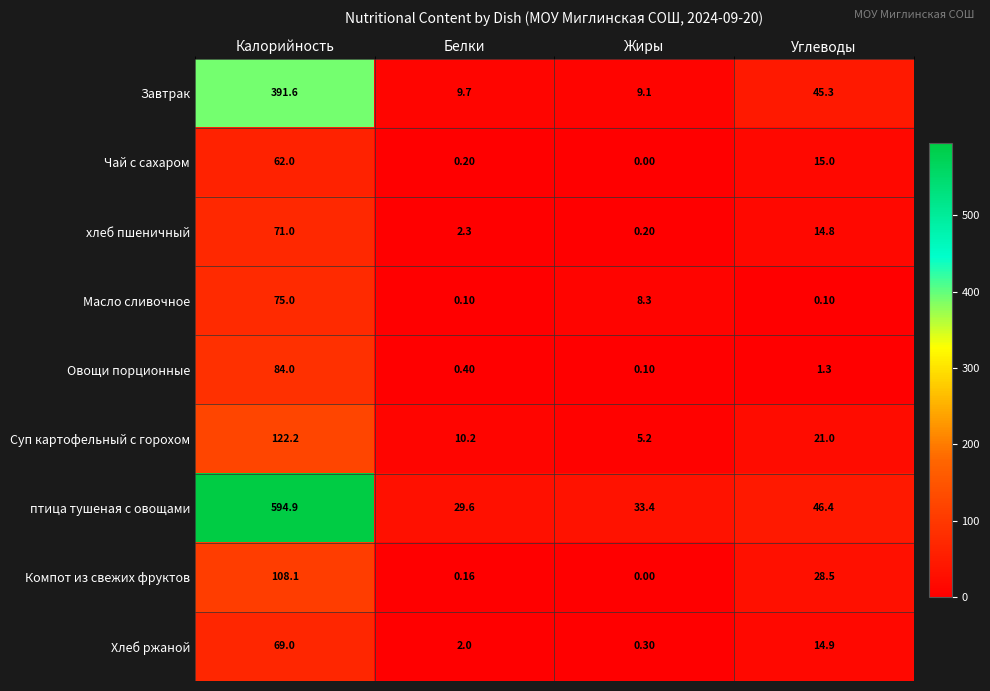

Between Калорийность and Жиры, which series saw the biggest shift?

птица тушеная с овощами